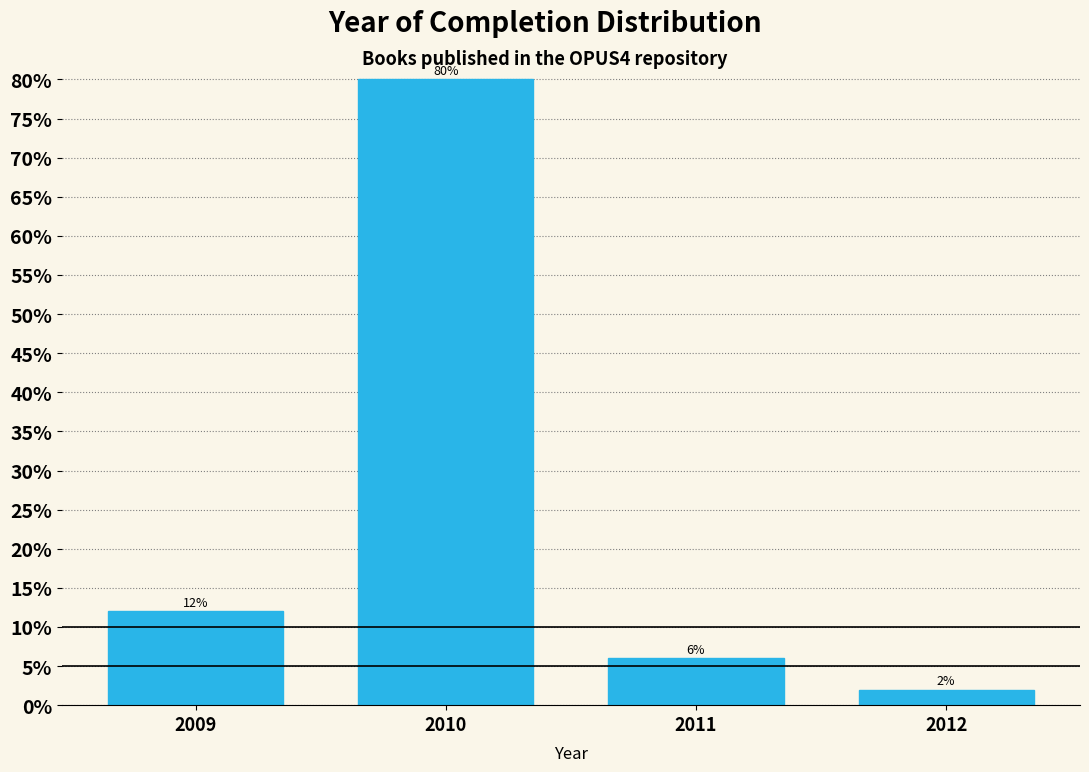

Reading right to left, transcribe all the data shown in this chart.

2012=2	2011=6	2010=80	2009=12